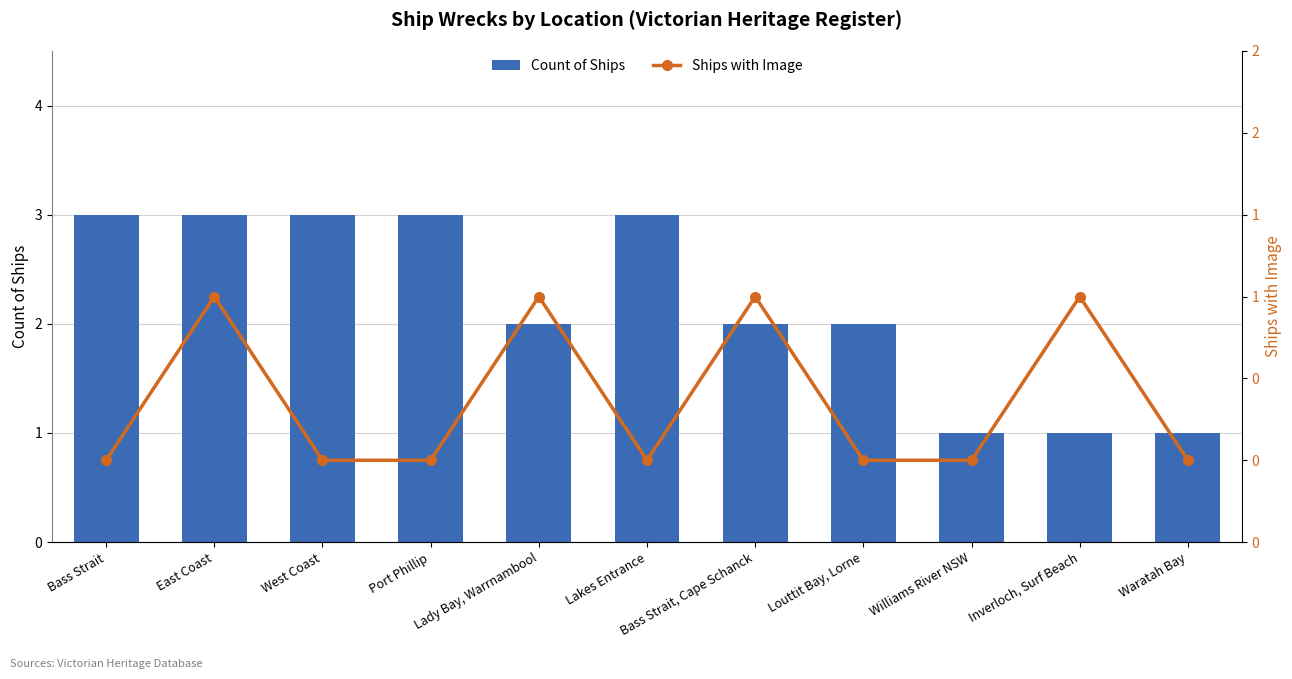

Is the value of Ships with Image at Lady Bay, Warrnambool greater than the value of Count of Ships at Waratah Bay?

No